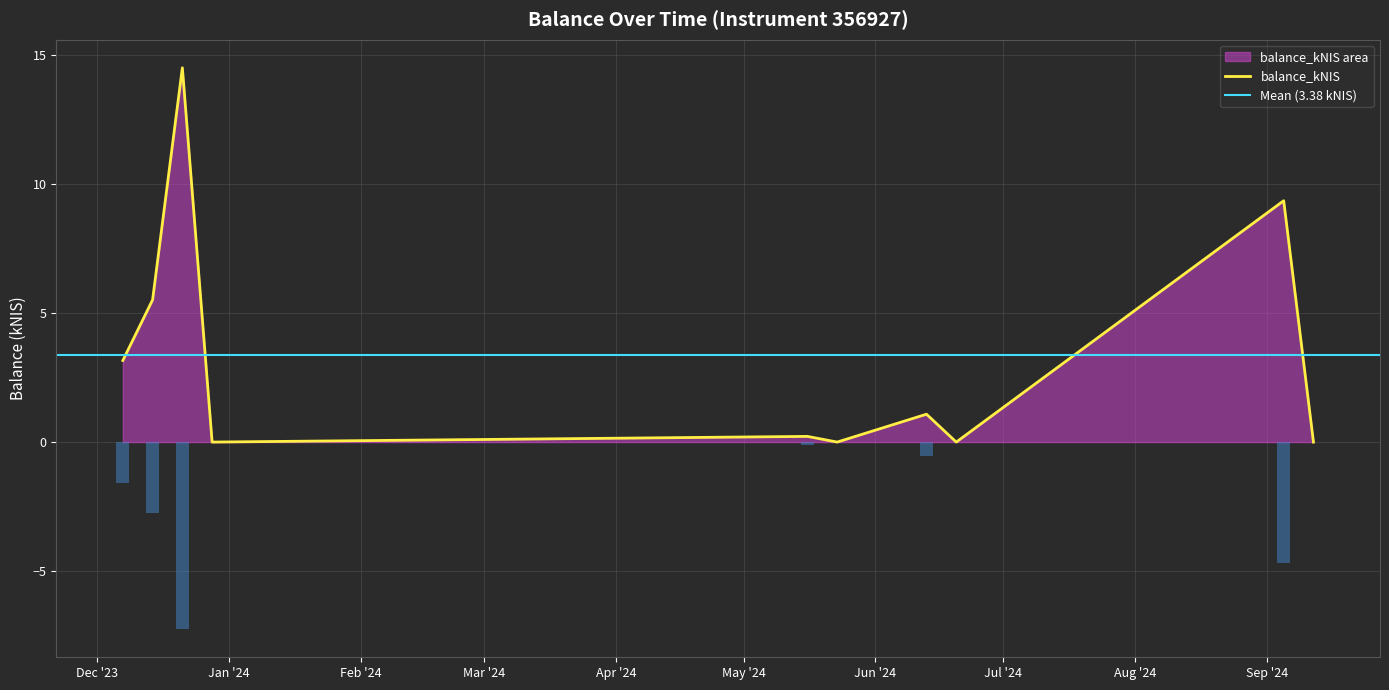

True or false: the data shows 4.0 at 2024-09-05.

False